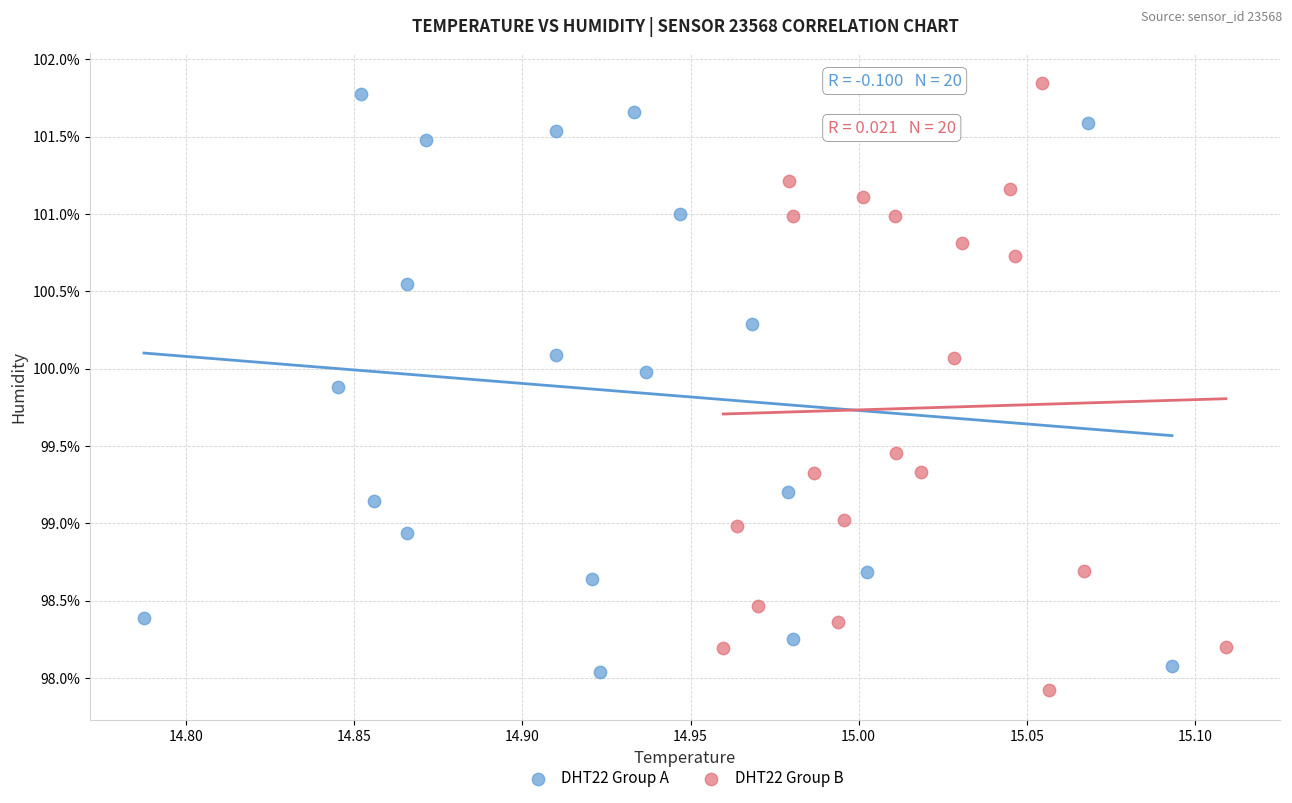

Which series reaches the minimum Y coordinate?

DHT22 Group B